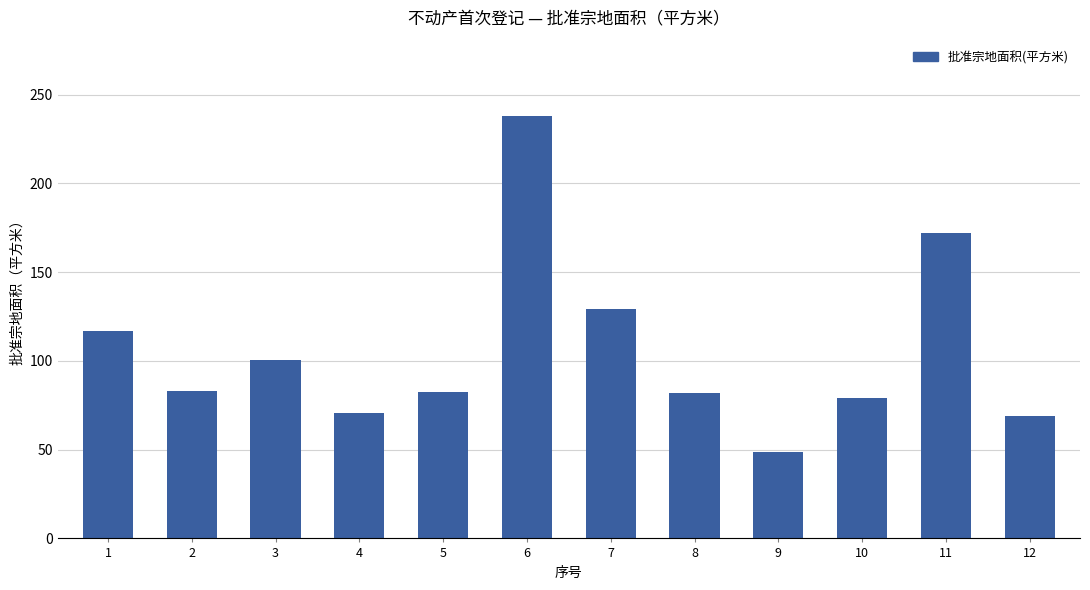

Approximately how many times larger is the value at 9 compared to 7?

0.4